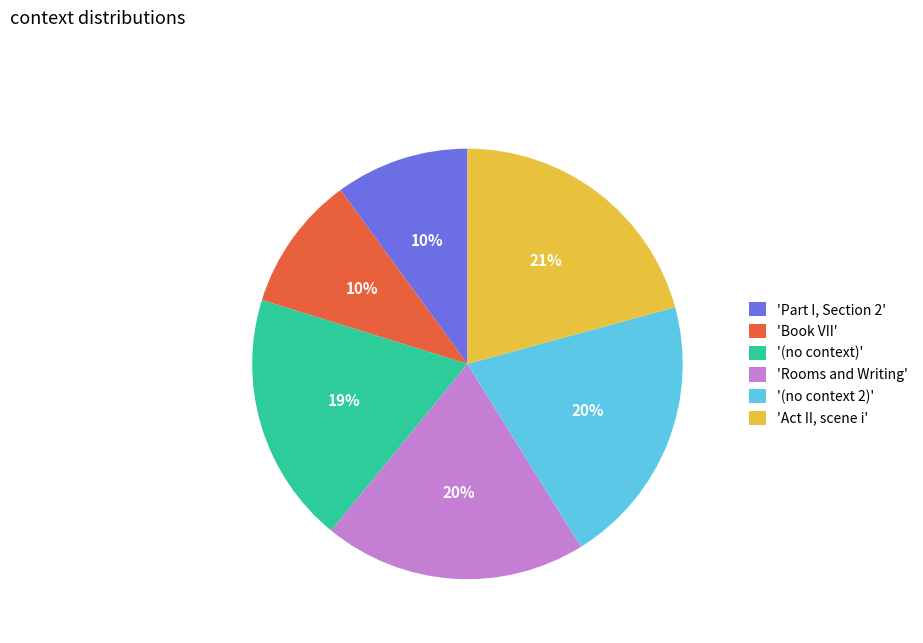

To the nearest percent, what is the average slice percentage?

17%